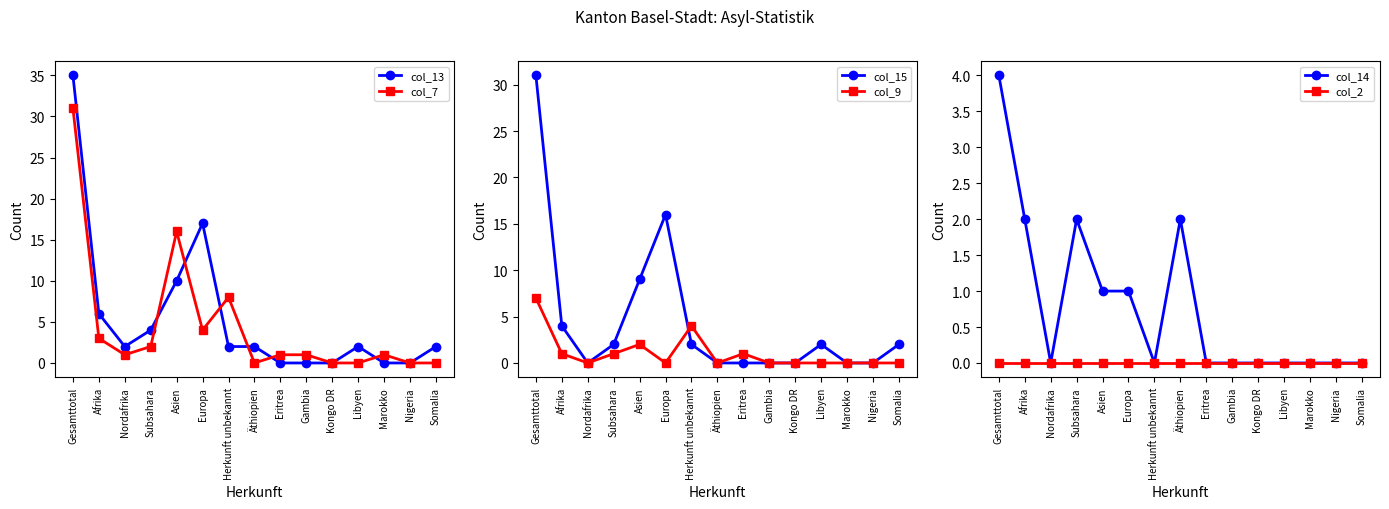

What is the total value across all series at Asien?

38